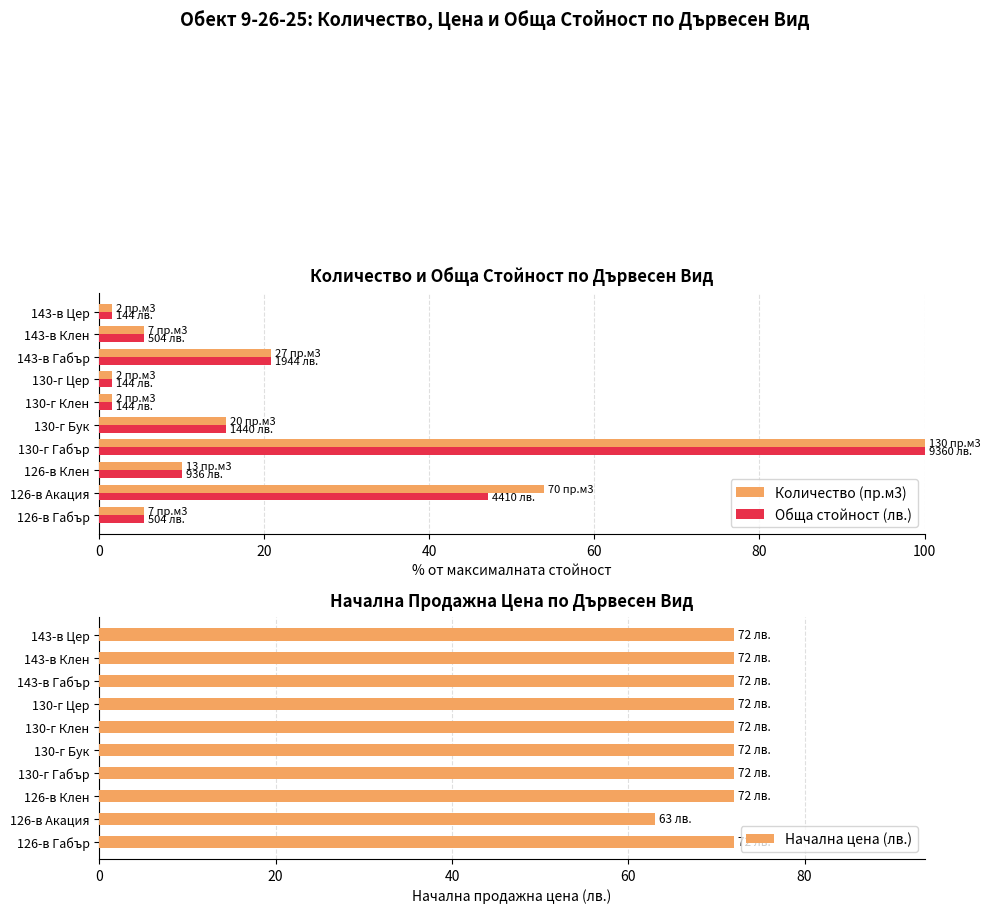

Which has a higher value, 126-в Клен or 143-в Клен?

126-в Клен